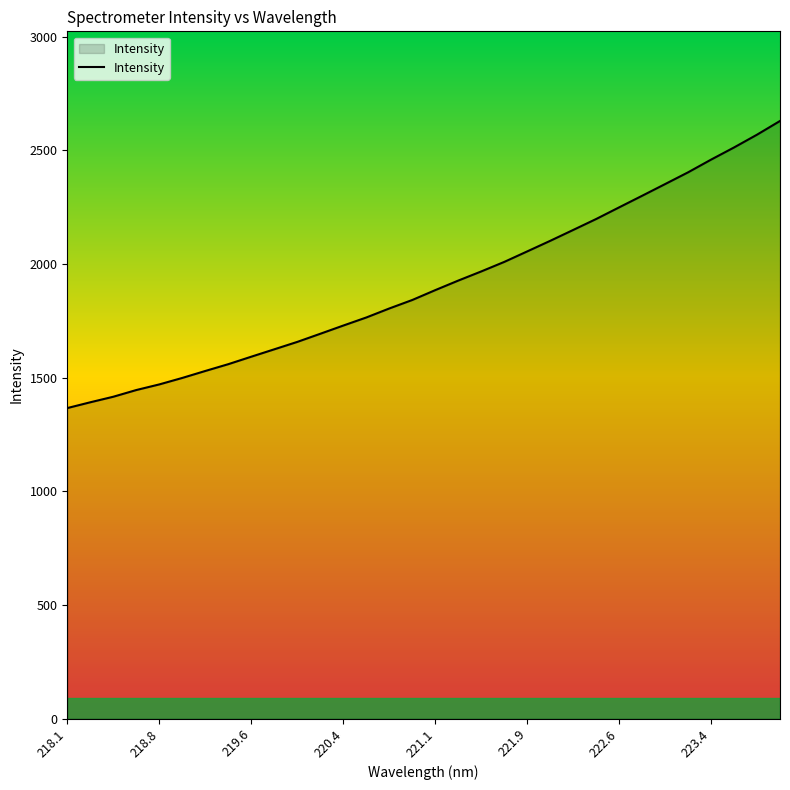

What is the smallest value displayed?

1366.2